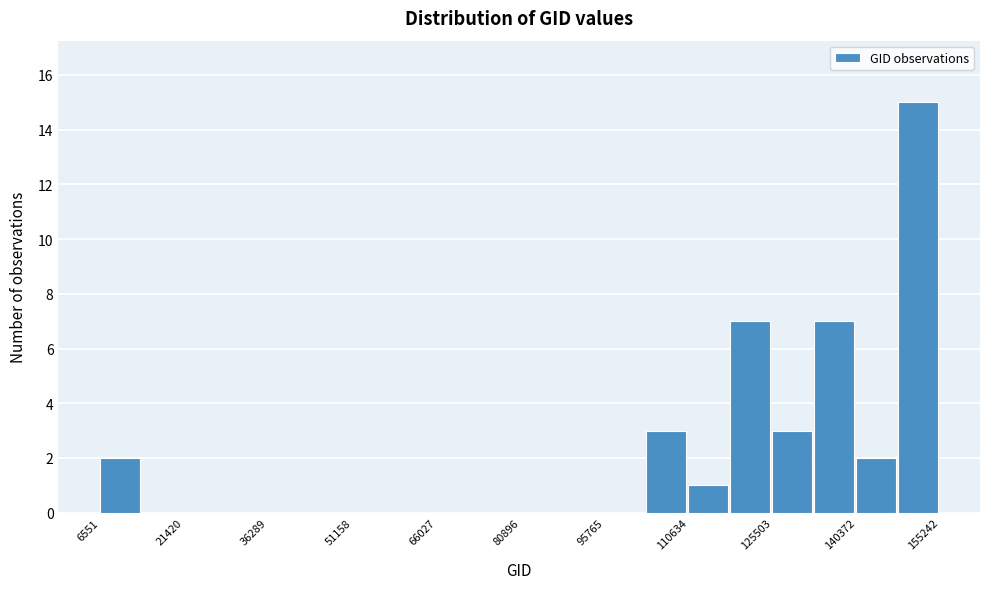

Around what value on the x-axis is the tallest bar? Give the approximate position of its centre, as read against the axis.

152000